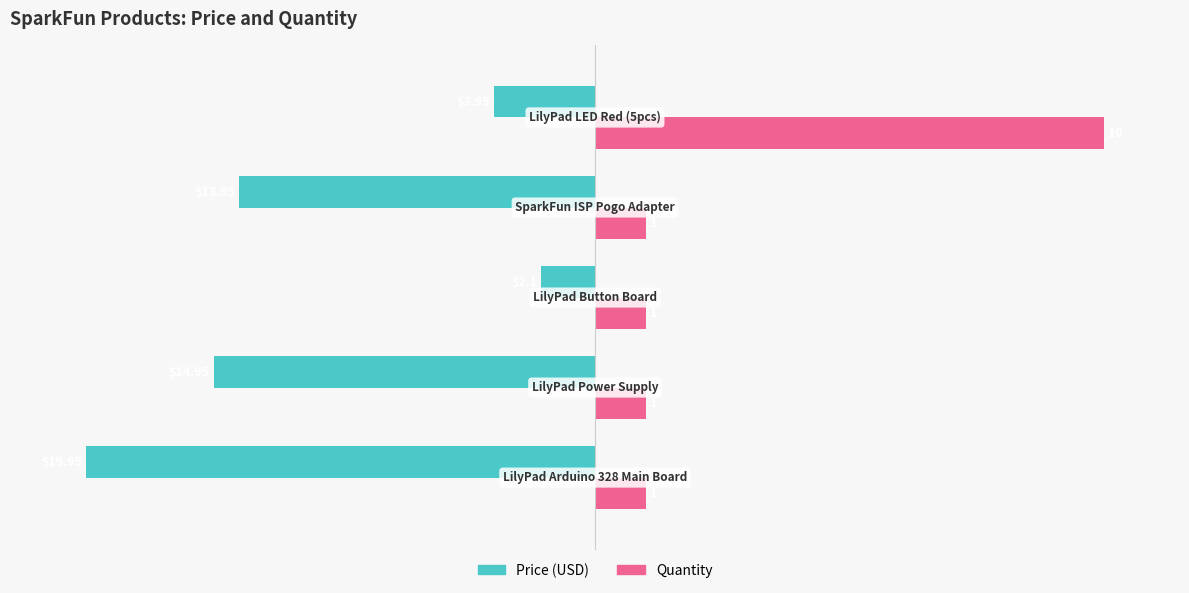

What are all the series names shown in the legend?

Price (USD), Quantity